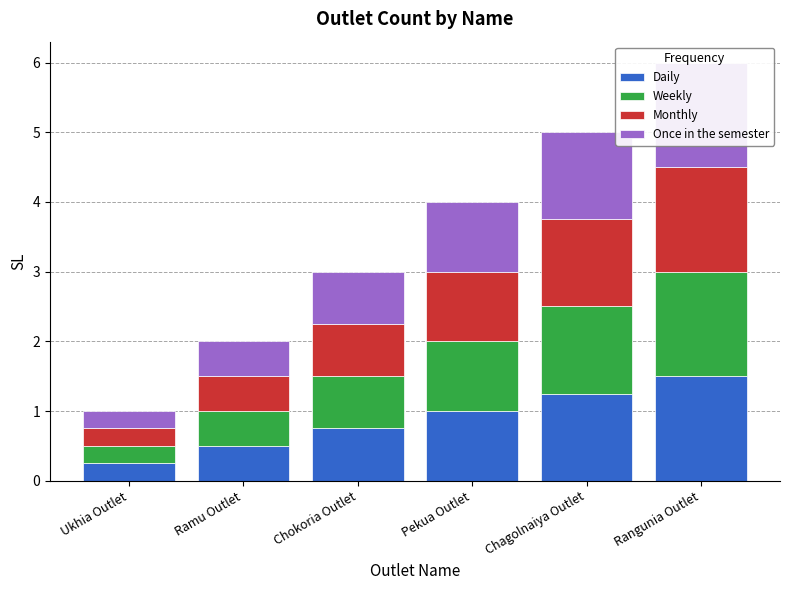

What are all the series names shown in the legend?

Daily, Weekly, Monthly, Once in the semester